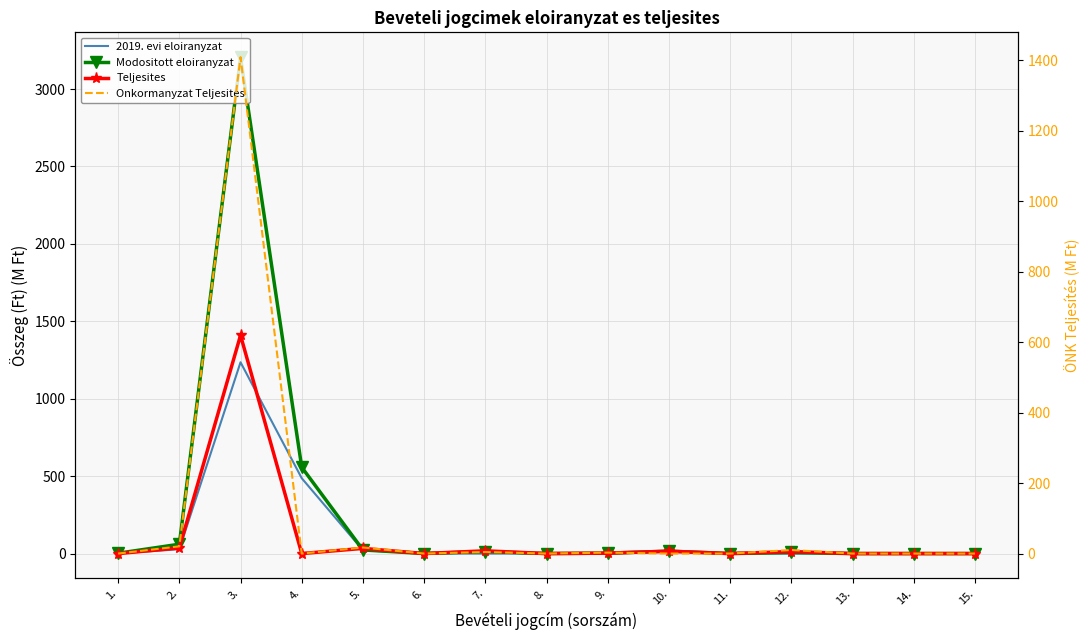

At which label is Teljesites closest to 704?

2.